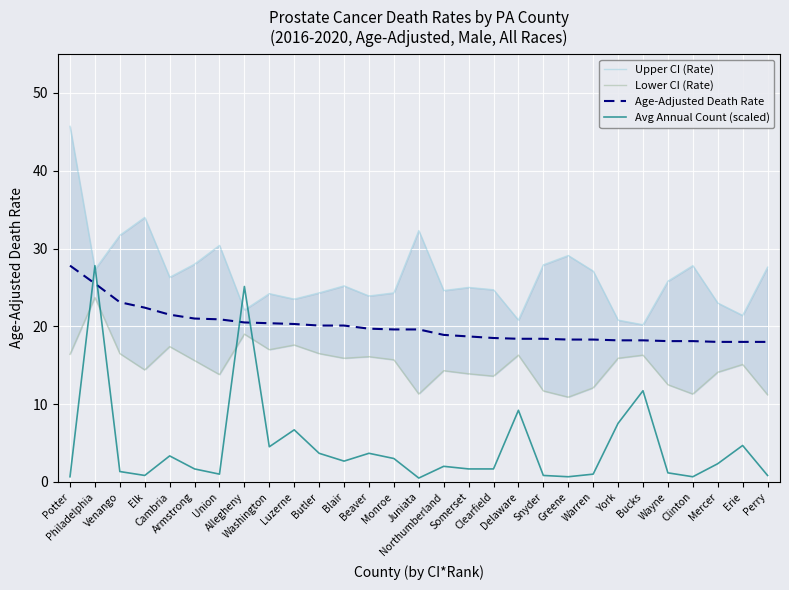

True or false: Lower CI (Rate) has more than 2 interior local peaks.

True